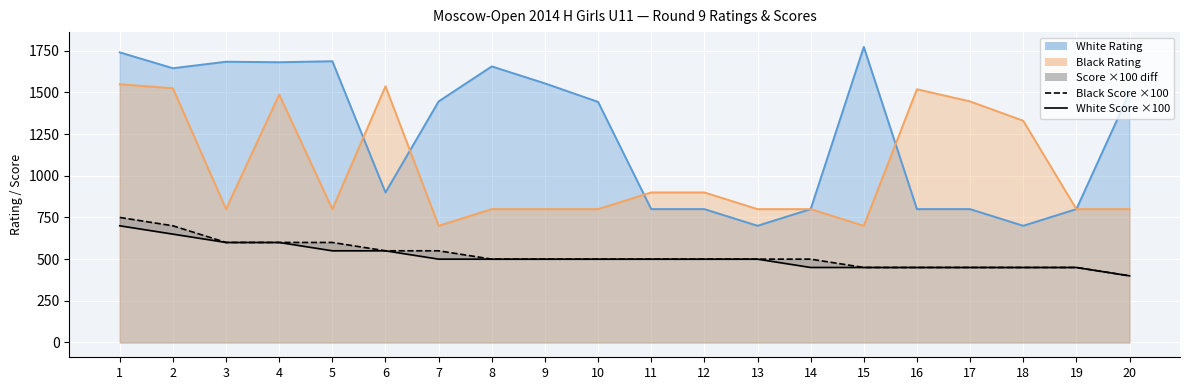

What is the value of the Black Rating line point at the 18th from the left?

1330